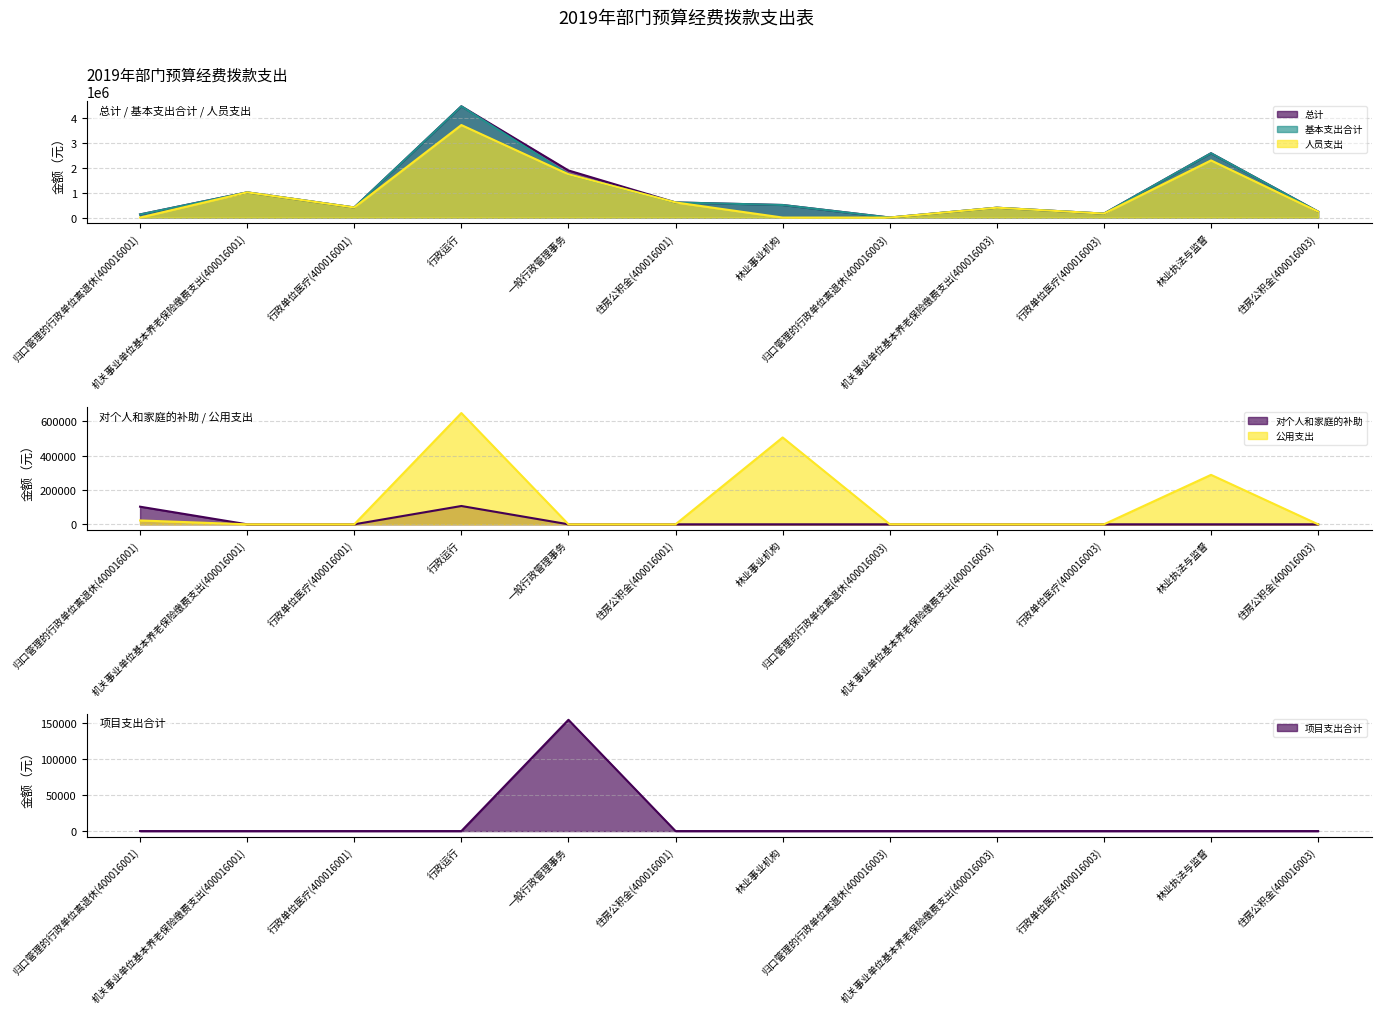

Reading right to left, what are all the values shown in this chart?

总计: 238165.9	2591909.0	158777.3	396943.2	600.0	506460.0	609241.0	1898348.0	4484495.0	406160.6	1015401.6	125244.0
基本支出合计: 238165.9	2591909.0	158777.3	396943.2	600.0	506460.0	609241.0	1744548.0	4484495.0	406160.6	1015401.6	125244.0
人员支出: 238165.9	2303549.0	158777.3	396943.2	0.0	0.0	609241.0	1744548.0	3728905.0	406160.6	1015401.6	0.0
对个人和家庭的补助: 0.0	0.0	0.0	0.0	0.0	0.0	0.0	0.0	106780.0	0.0	0.0	102744.0
公用支出: 0.0	288360.0	0.0	0.0	600.0	506460.0	0.0	0.0	648810.0	0.0	0.0	22500.0
项目支出合计: 0.0	0.0	0.0	0.0	0.0	0.0	0.0	153800.0	0.0	0.0	0.0	0.0